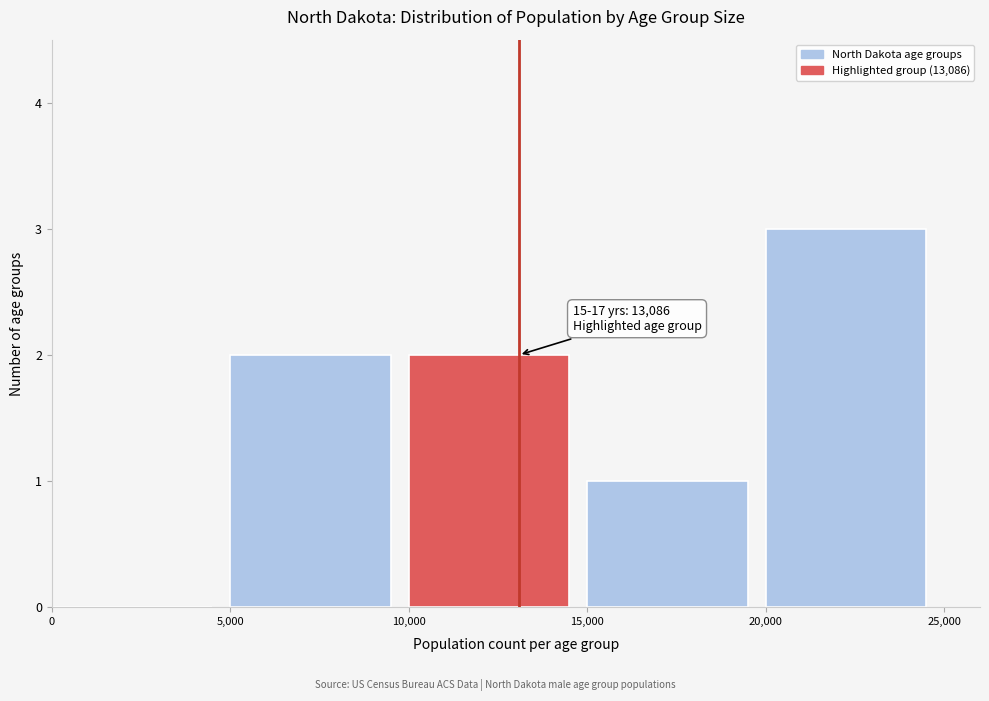

Over which range of the x-axis is the bar tallest?

20,000 to 25,000